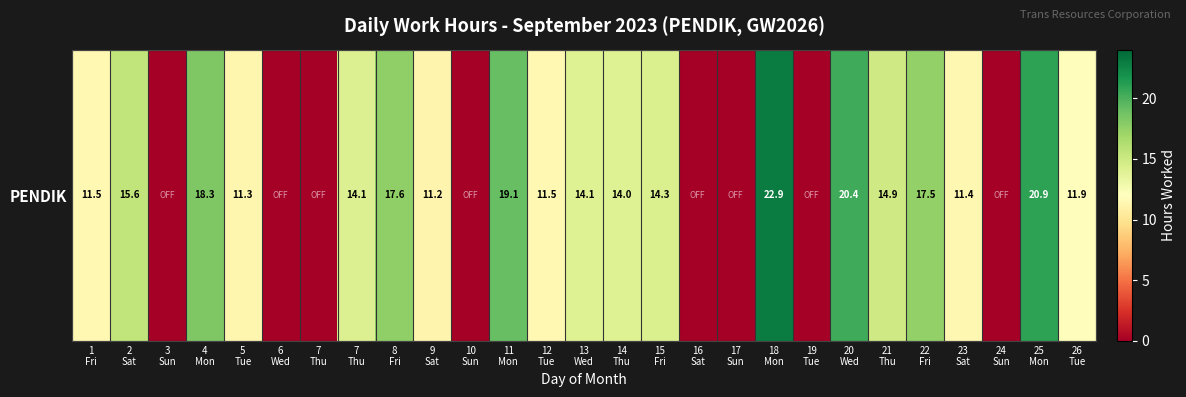

Which label corresponds to the smallest value in the chart?

3
Sun